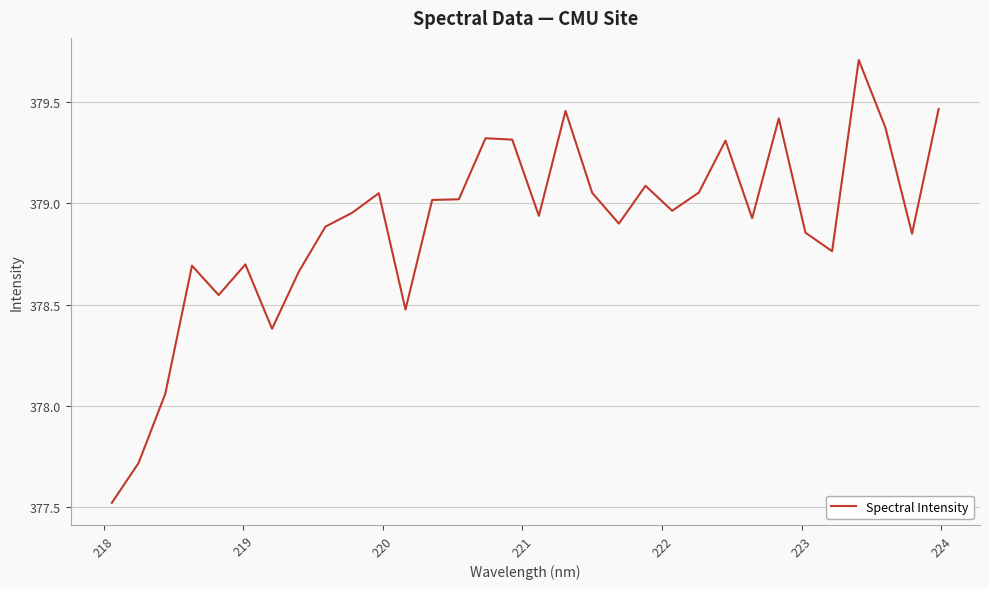

What is the difference between the maximum and minimum values?

2.2